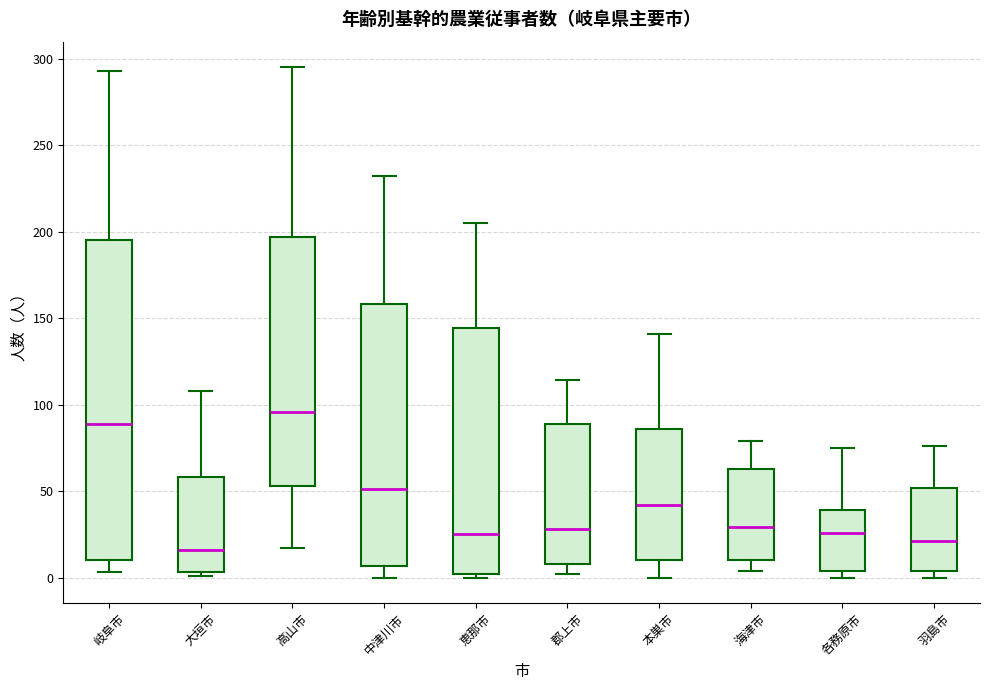

Reading left to right, transcribe this box plot: for each box, give where its median line is, the range the box spans, and where its two whiskers end, as read against the y-axis. The values are not printed on the chart, so give them approximately, as read against the axis.

岐阜市: median 90, box 10 to 195, whiskers 5 to 295
大垣市: median 15, box 5 to 60, whiskers 0 to 110
高山市: median 95, box 55 to 195, whiskers 15 to 295
中津川市: median 50, box 5 to 160, whiskers 0 to 230
恵那市: median 25, box 0 to 145, whiskers 0 (just below the box's lower edge) to 205
郡上市: median 30, box 10 to 90, whiskers 0 to 115
本巣市: median 40, box 10 to 85, whiskers 0 to 140
海津市: median 30, box 10 to 65, whiskers 5 to 80
各務原市: median 25, box 5 to 40, whiskers 0 to 75
羽島市: median 20, box 5 to 50, whiskers 0 to 75